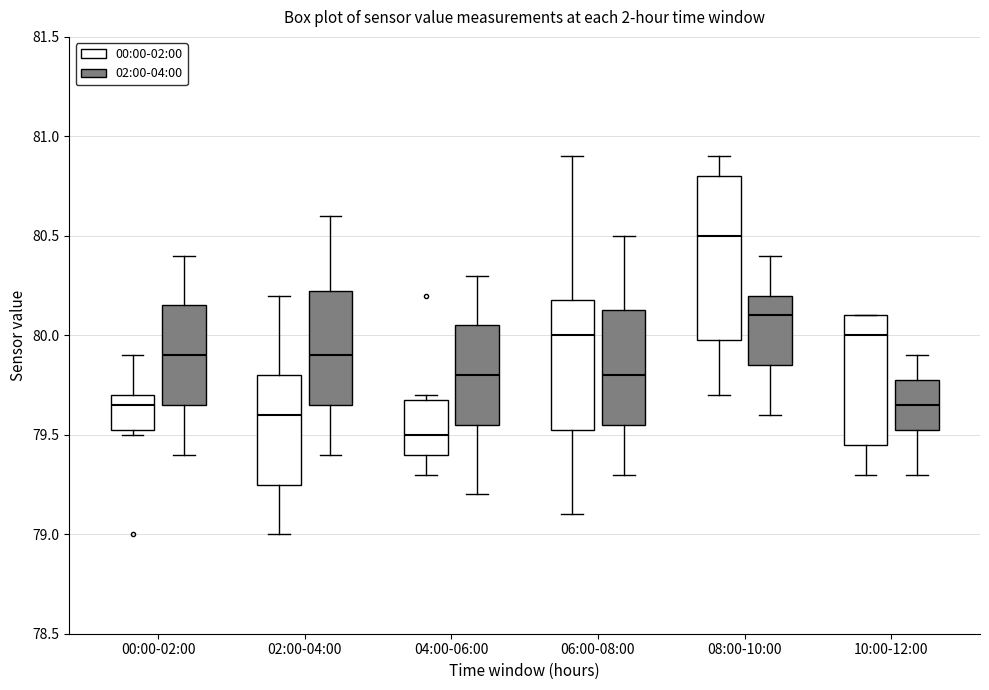

Which box has the lowest median line?

04:00-06:00 (00:00-02:00)